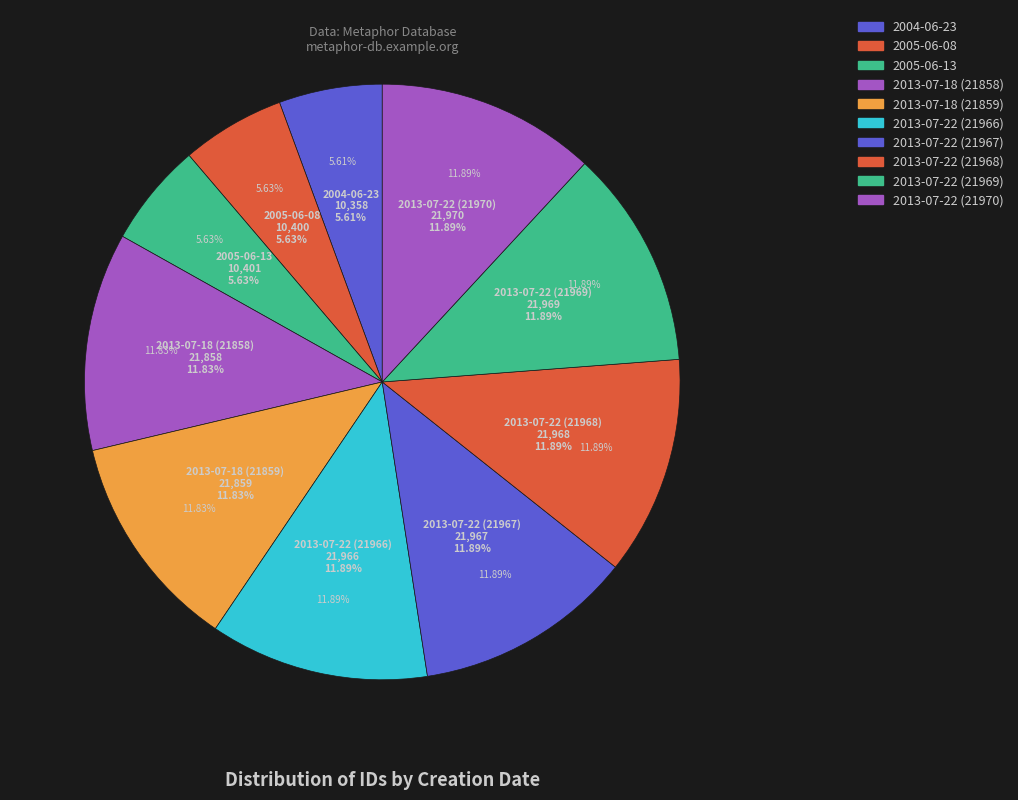

Rank the categories by value from lowest to highest.

2004-06-23, 2005-06-08, 2005-06-13, 2013-07-18 (21858), 2013-07-18 (21859), 2013-07-22 (21966), 2013-07-22 (21967), 2013-07-22 (21968), 2013-07-22 (21969), 2013-07-22 (21970)